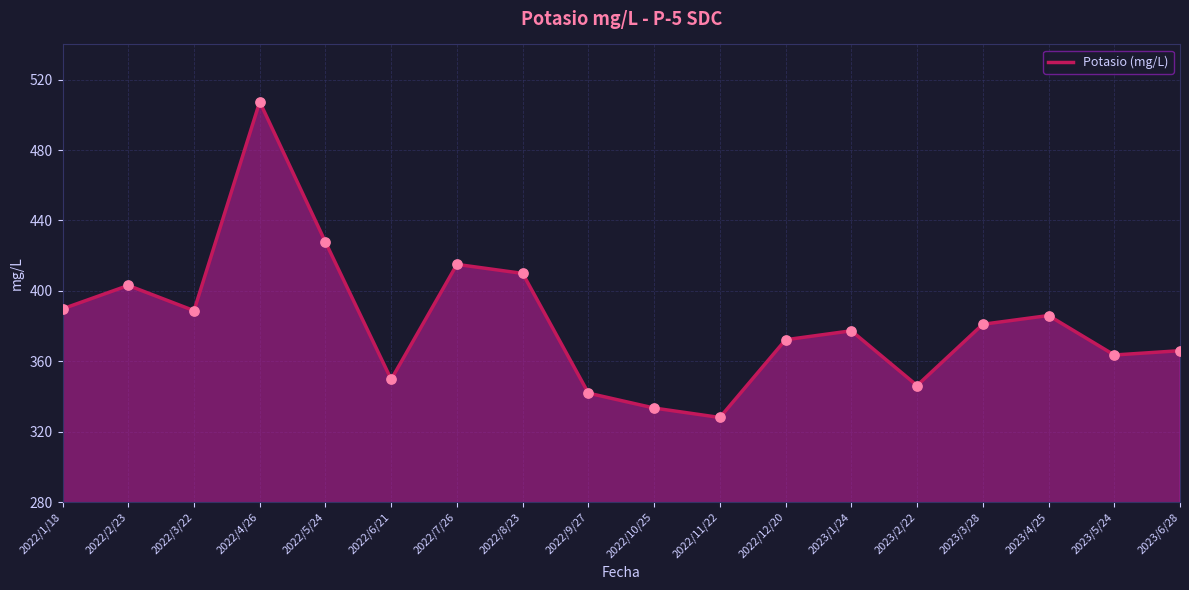

What is the ratio of the value at 2023/3/28 to the value at 2022/5/24?

0.9